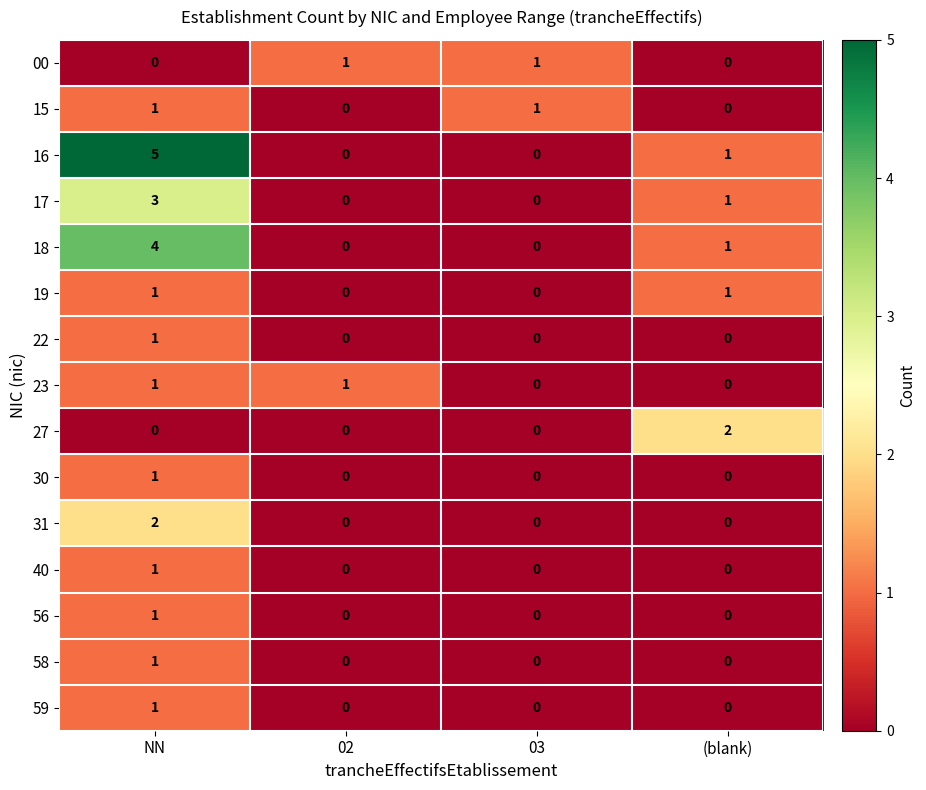

Is it true that 17 equals 4 at NN?

False